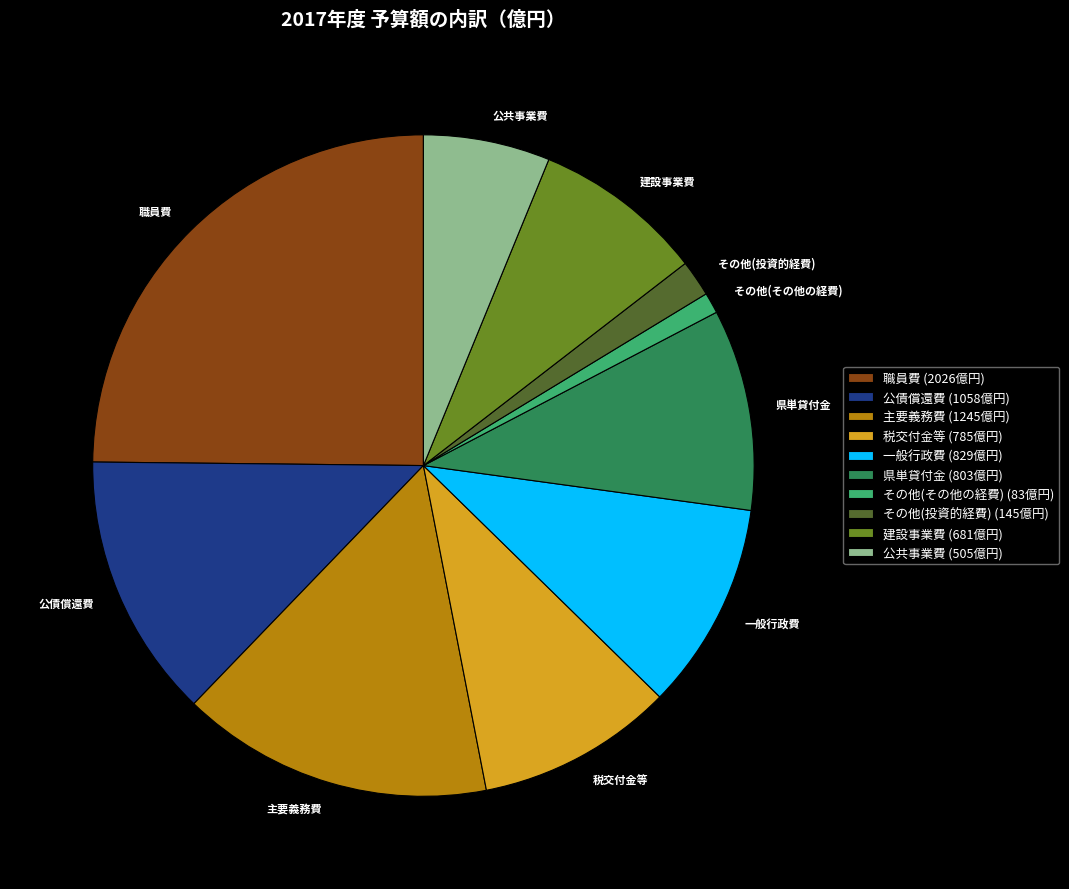

Is there any slice that represents more than half of the pie?

No